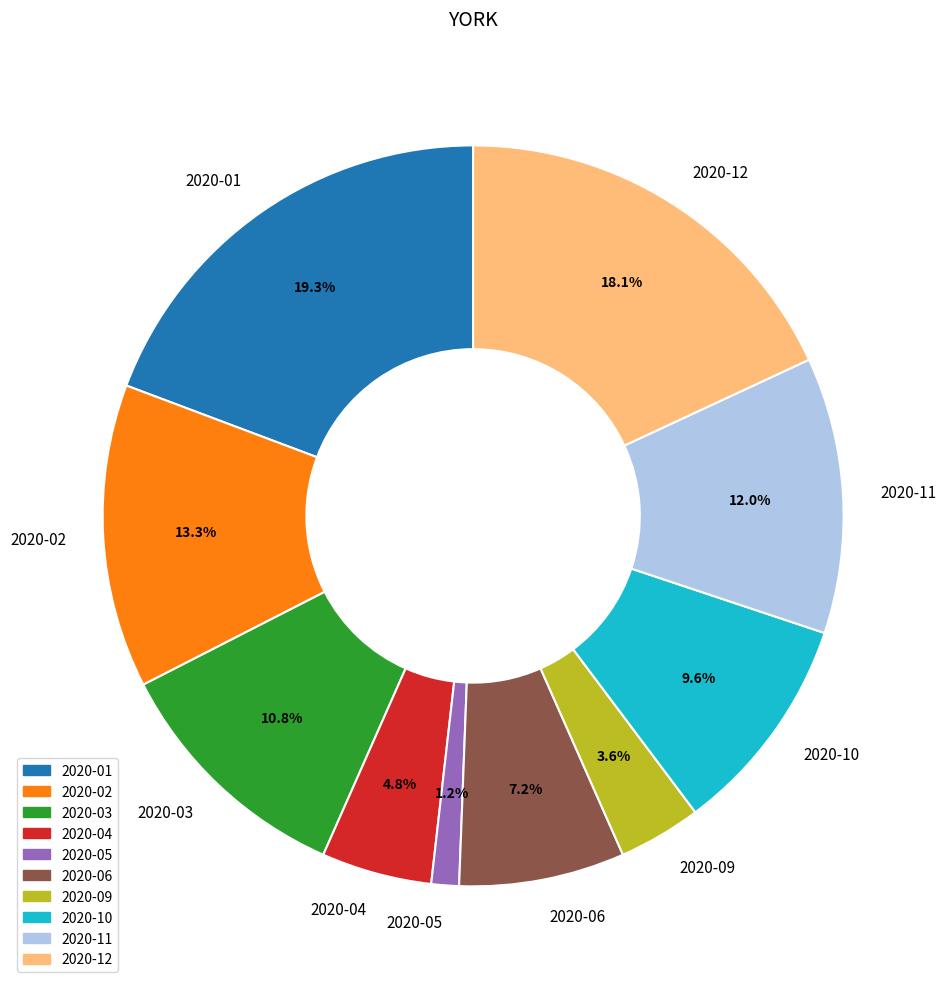

To the nearest percent, what portion does 2020-09 represent?

4%